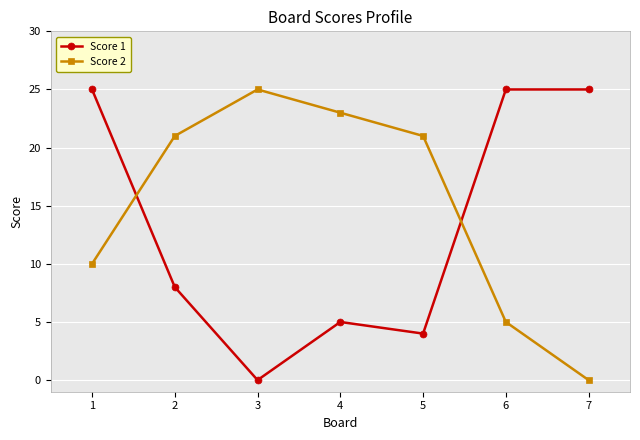

Reading left to right, transcribe all the data shown in this chart.

Score 1: 1=25	2=8	3=0	4=5	5=4	6=25	7=25
Score 2: 1=10	2=21	3=25	4=23	5=21	6=5	7=0